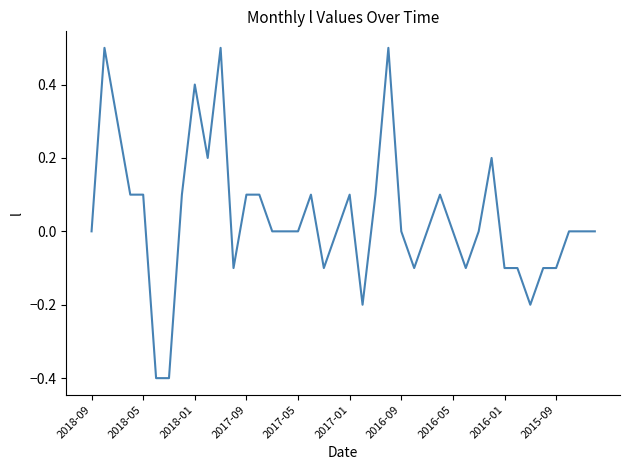

How many lines are shown in the chart?

1